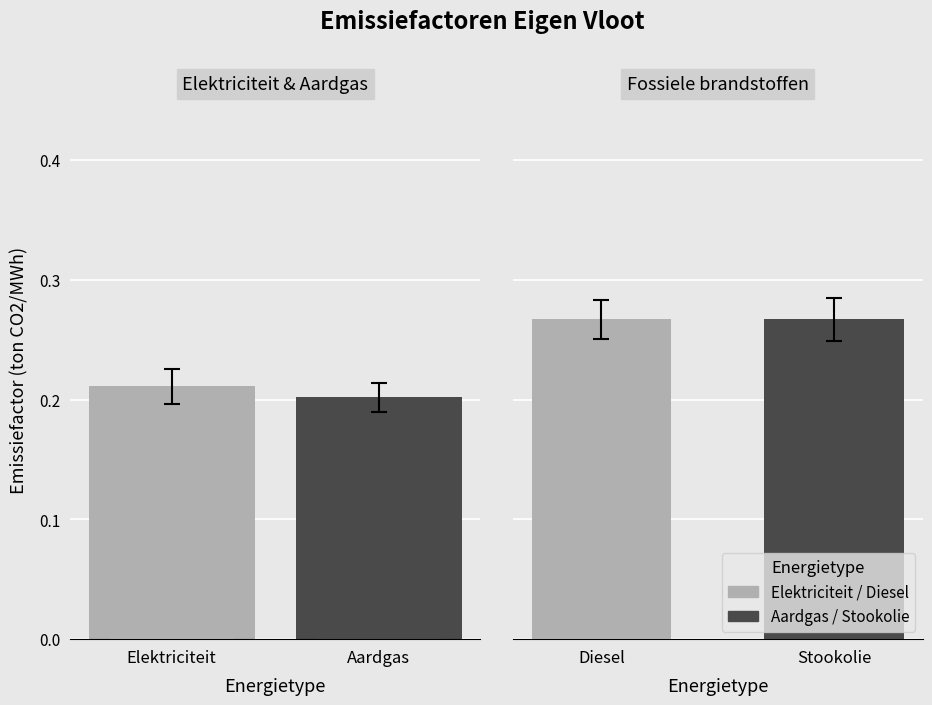

What is the value of the Diesel bar at the 1st from the left?

0.3